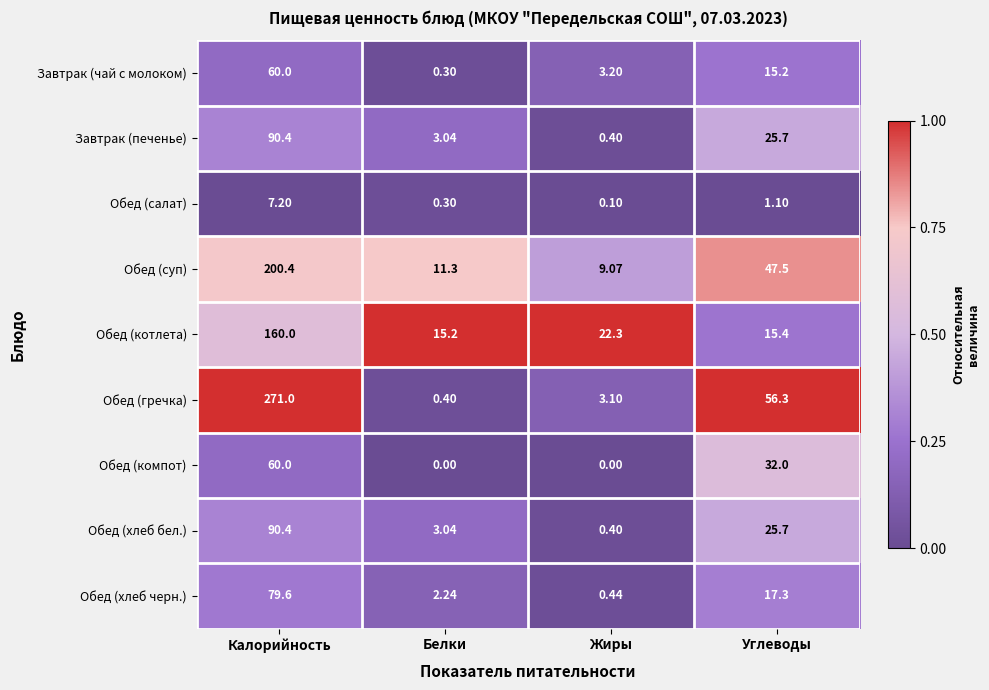

Which category has the highest value across all series?

Калорийность